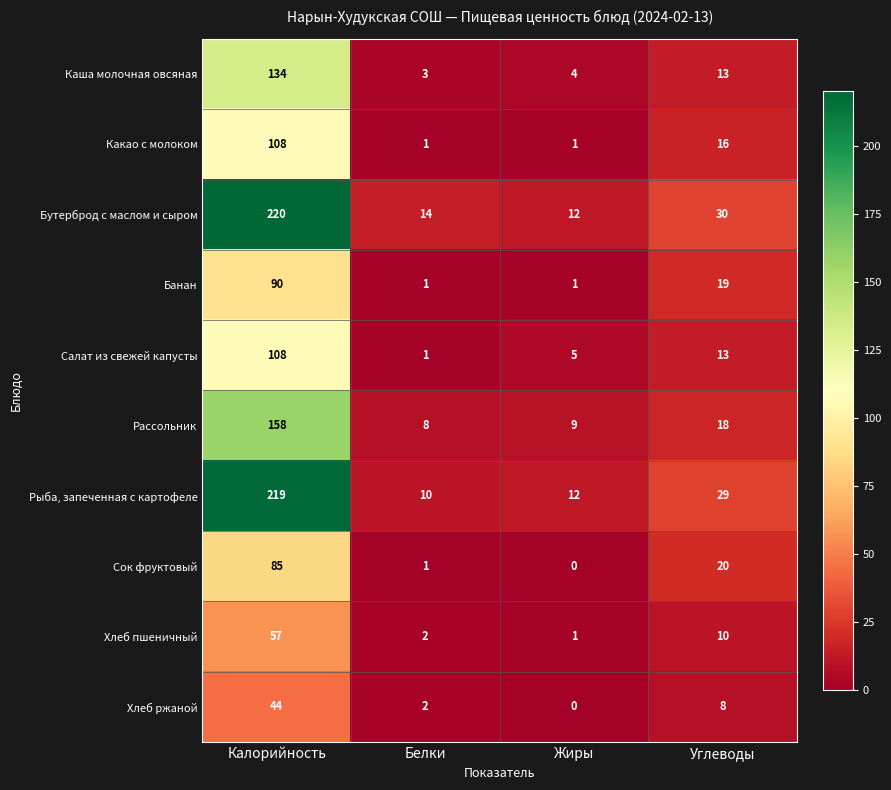

List the labels in order of Бутерброд с маслом и сыром value, largest first.

Калорийность, Углеводы, Белки, Жиры